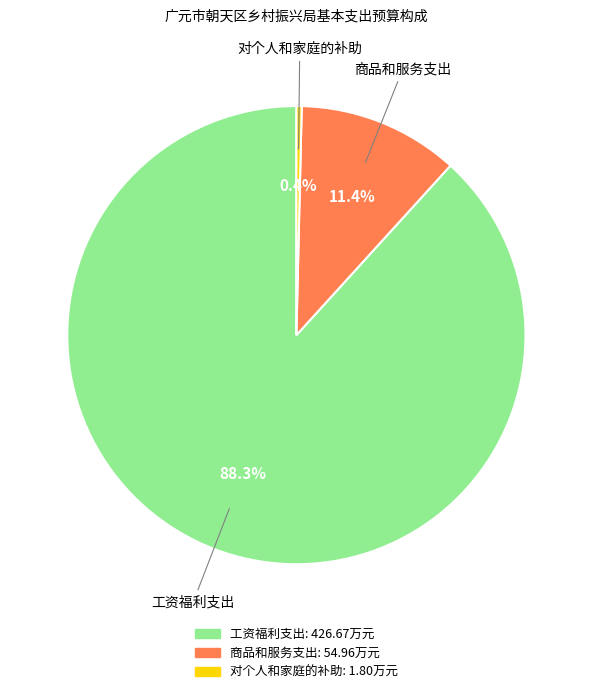

Does 对个人和家庭的补助 account for over 50% of the chart?

No